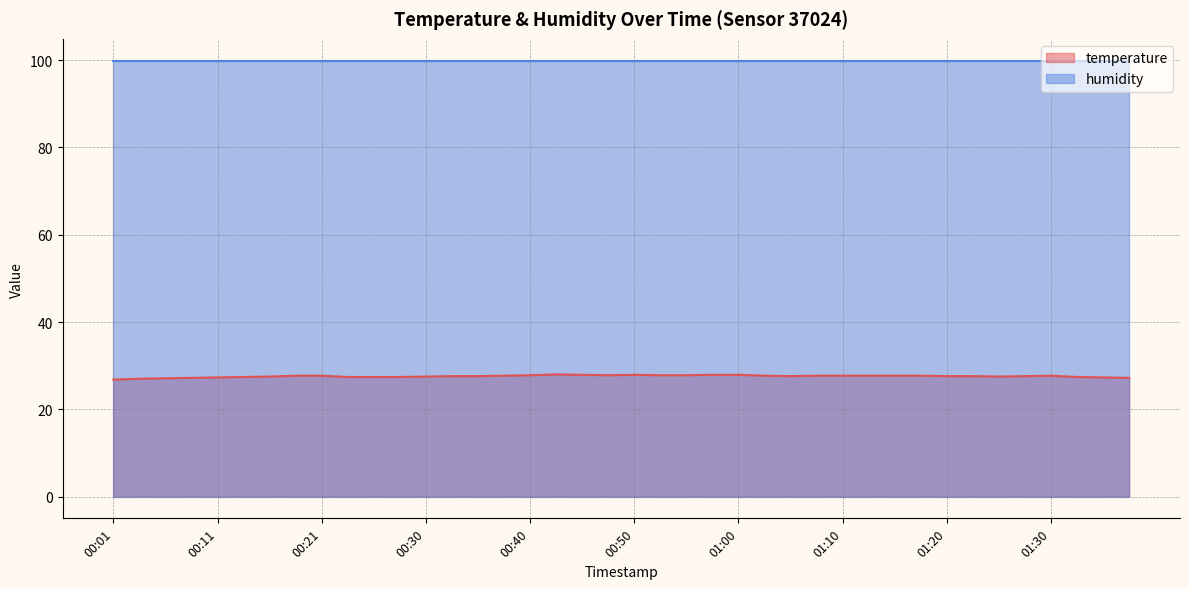

What is the difference between the second highest and minimum values?

1.1